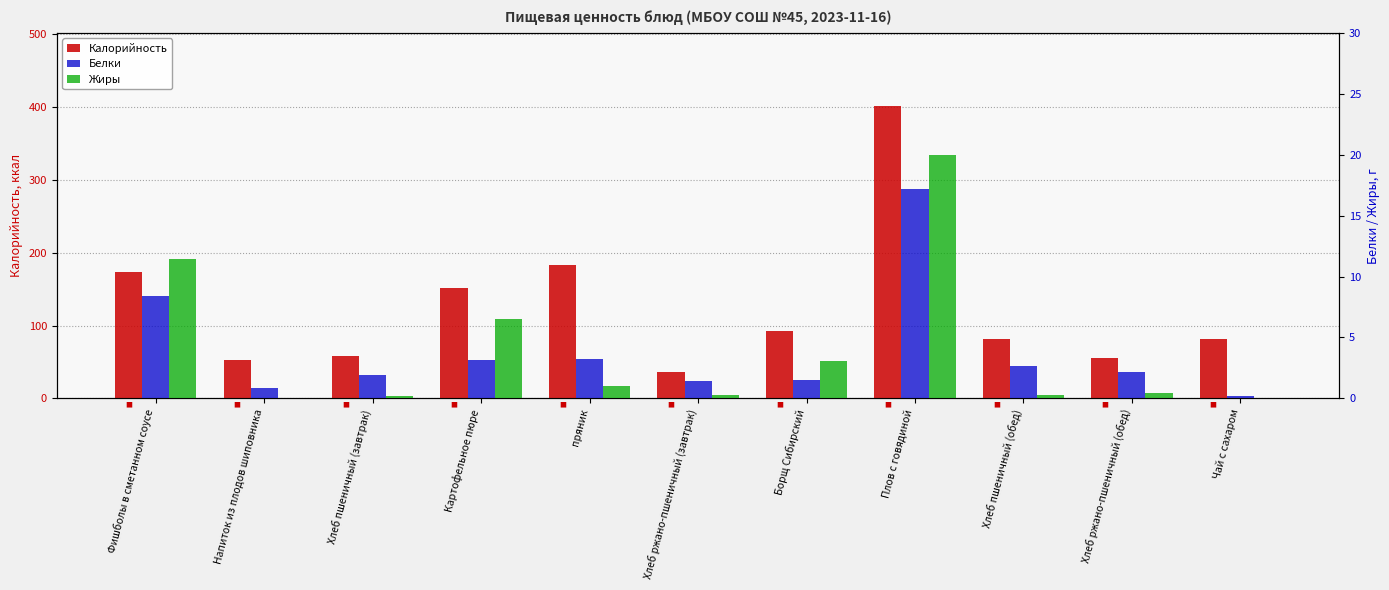

What is the value of the Калорийность bar at the 9th from the left?

81.2